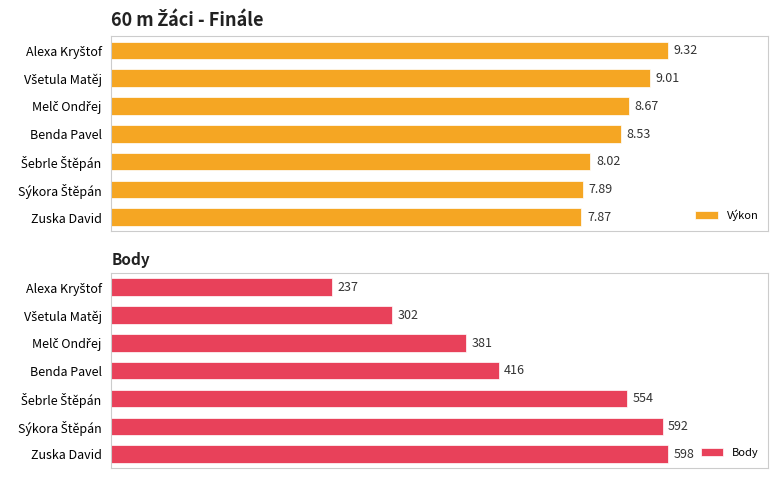

What is the average value of the Výkon series?

8.5